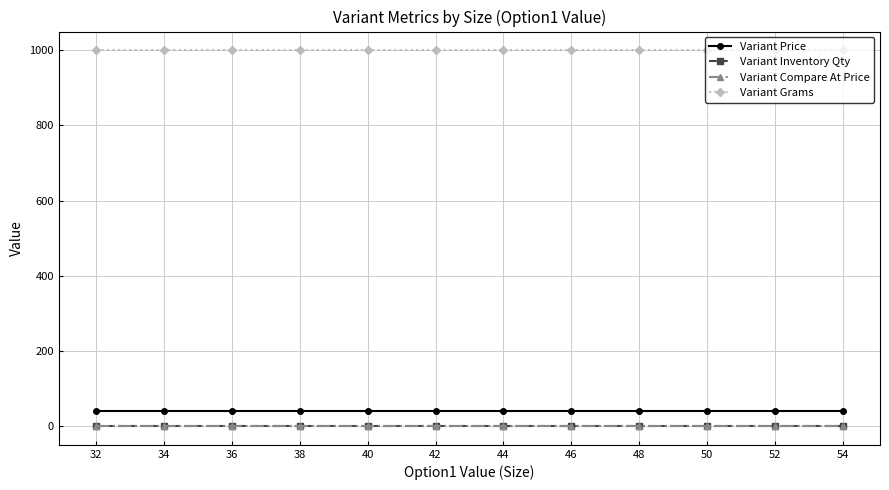

True or false: Variant Compare At Price and Variant Inventory Qty cross at least once.

False